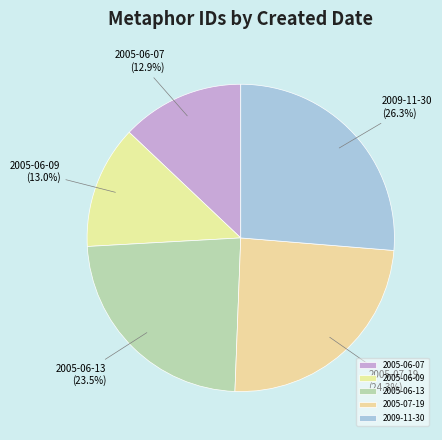

To the nearest percent, what is the average slice percentage?

20%